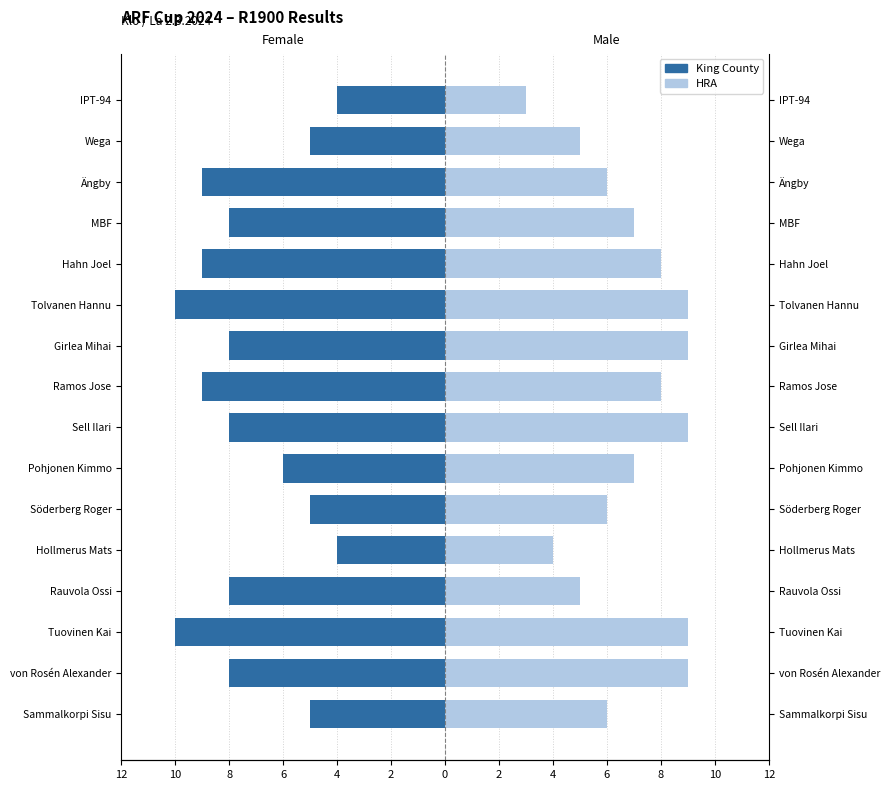

How many categories are shown in the chart?

16